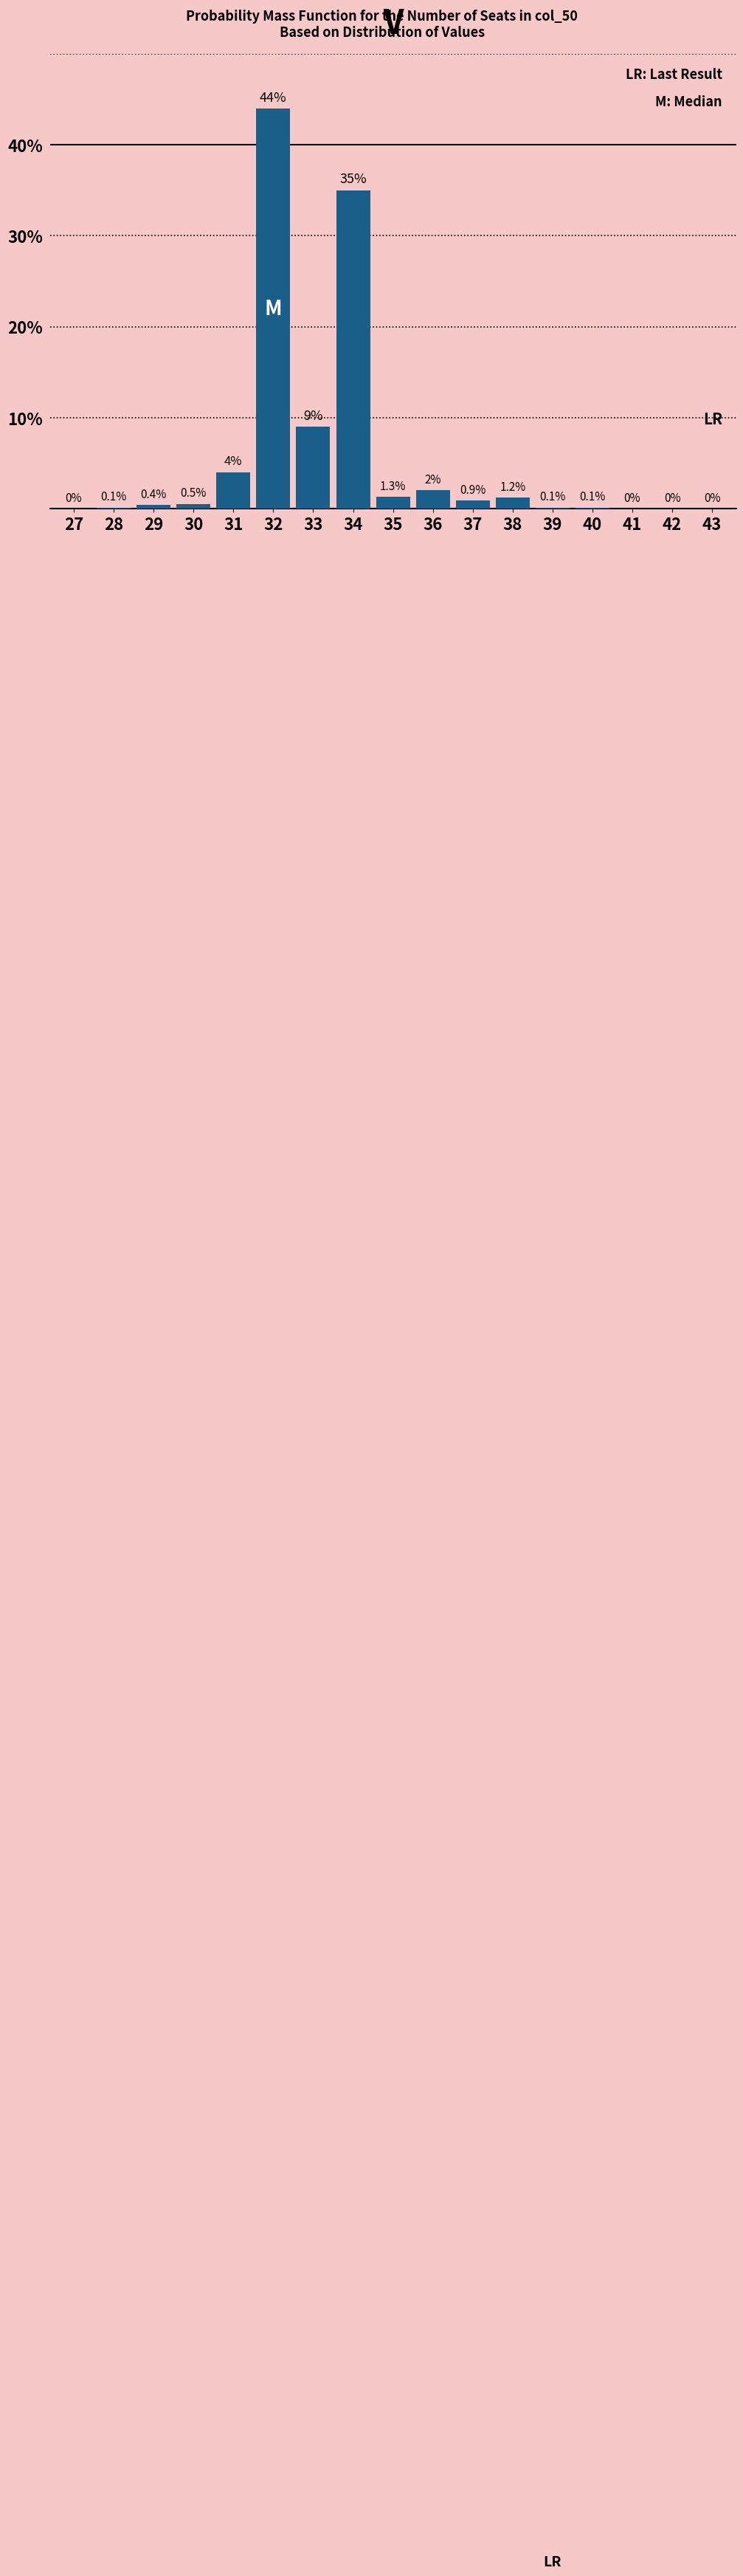

Reading right to left, what are all the values shown in this chart?

43=0.0	42=0.0	41=0.0	40=0.1	39=0.1	38=1.2	37=0.9	36=2.0	35=1.3	34=35.0	33=9.0	32=44.0	31=4.0	30=0.5	29=0.4	28=0.1	27=0.0